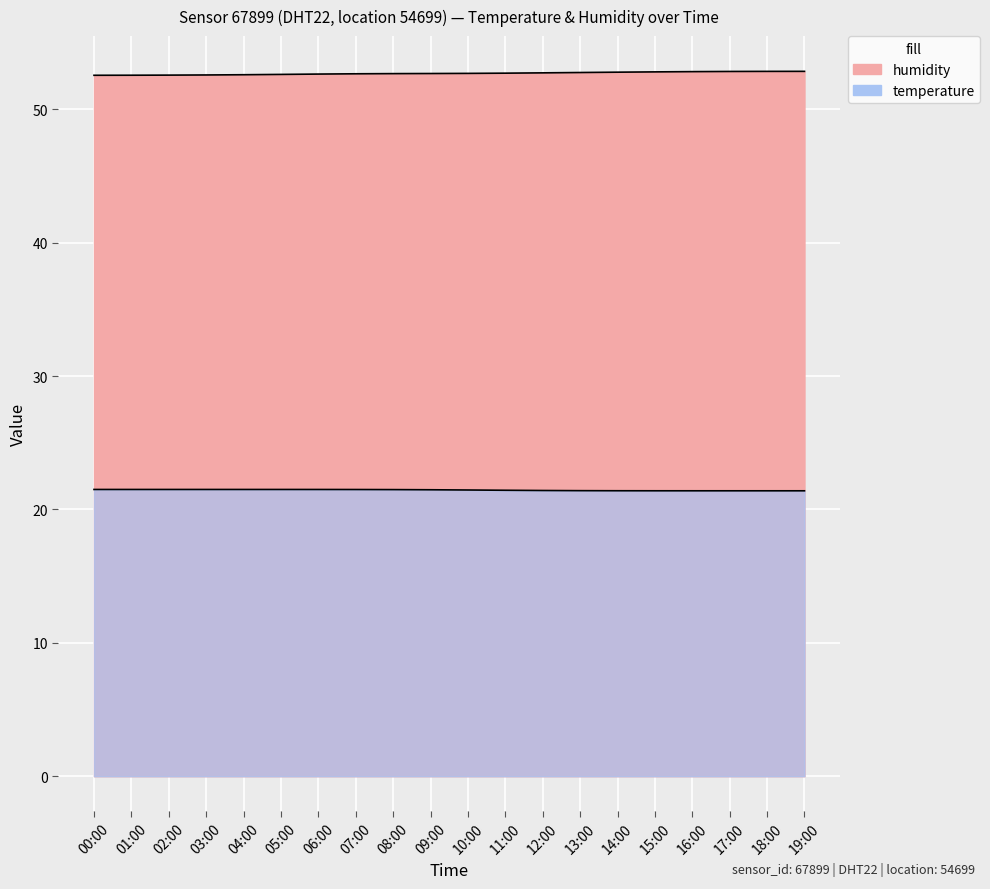

At which label does humidity reach its peak?

17:00